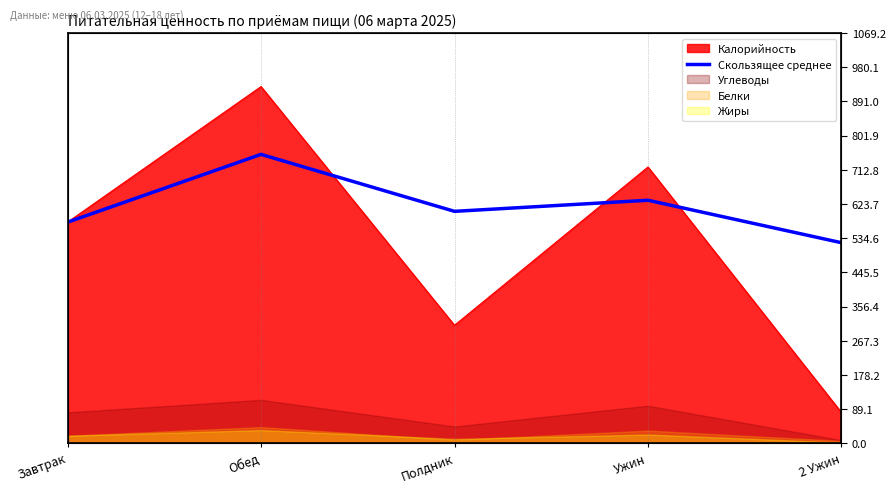

Where does the data first go above 604?

Обед